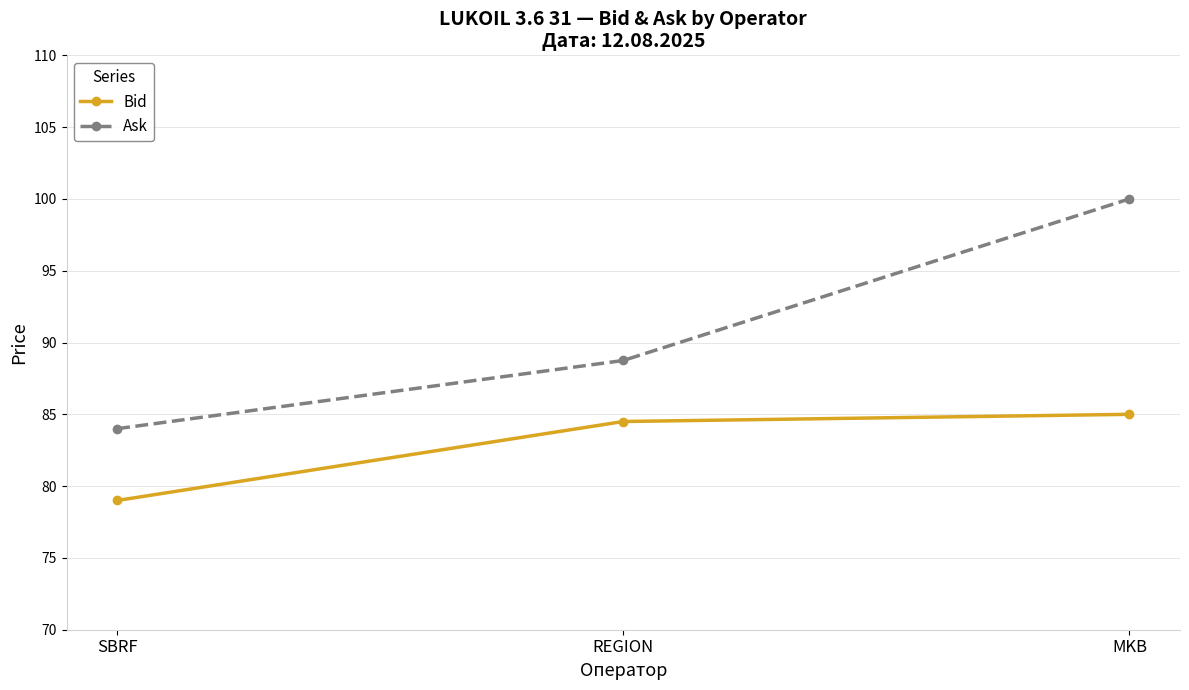

Reading left to right, what are all the values shown in this chart?

Bid: SBRF=79.0	REGION=84.5	MKB=85.0
Ask: SBRF=84.0	REGION=88.8	MKB=100.0